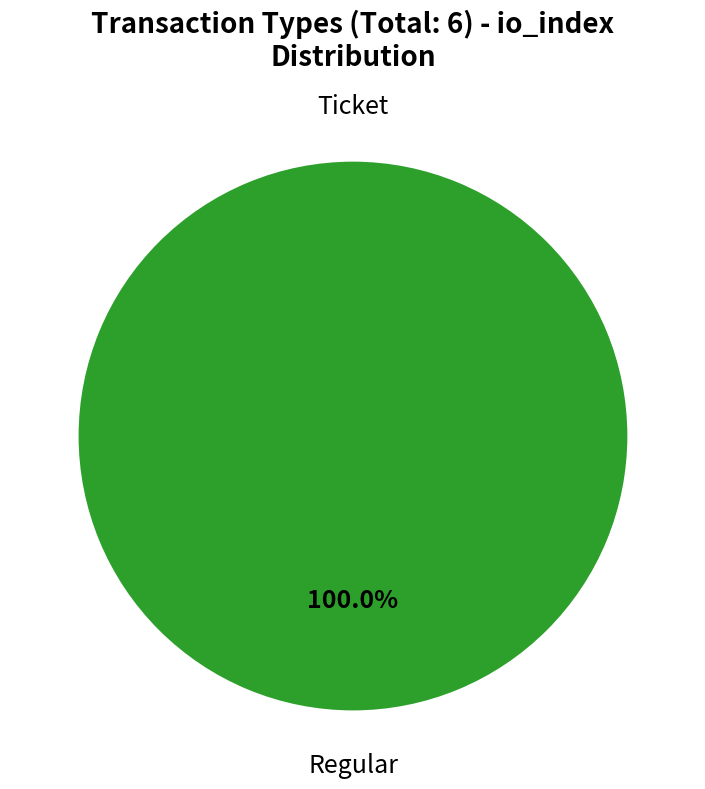

How many segments does this pie chart have?

2